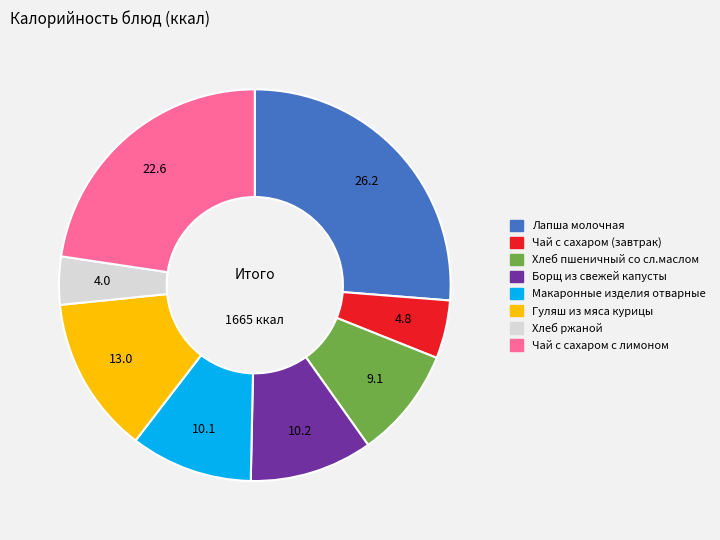

Between Борщ из свежей капусты and Чай с сахаром с лимоном, which is larger?

Чай с сахаром с лимоном